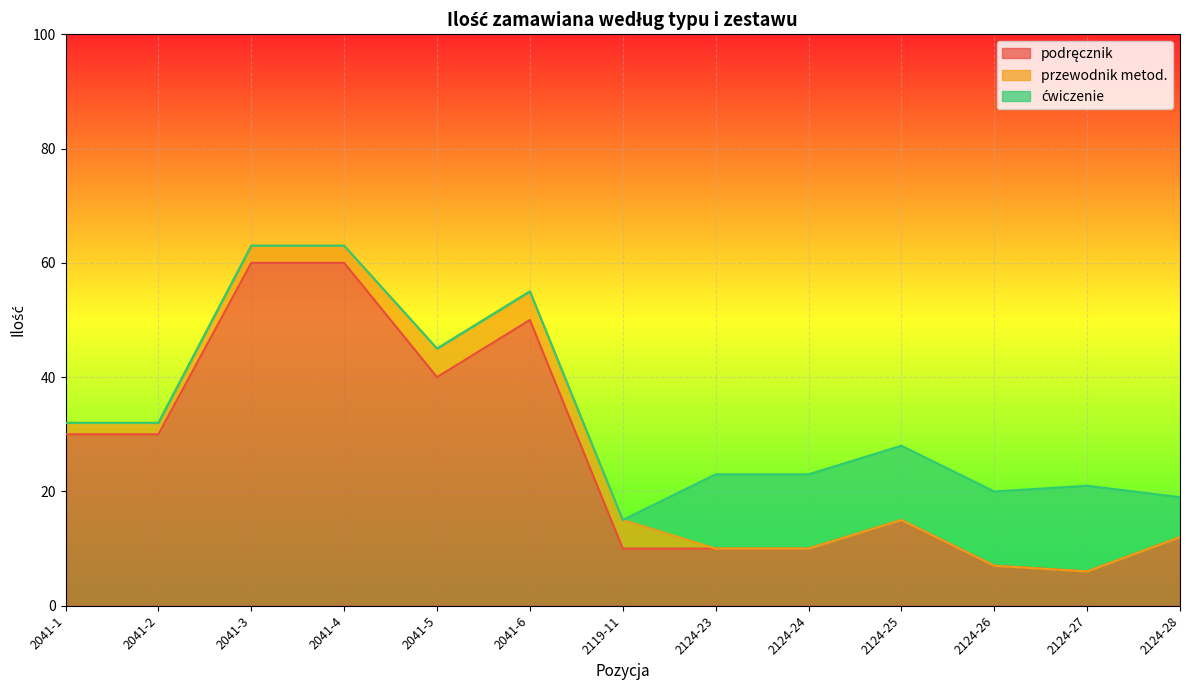

At how many categories does at least one series exceed 33?

4